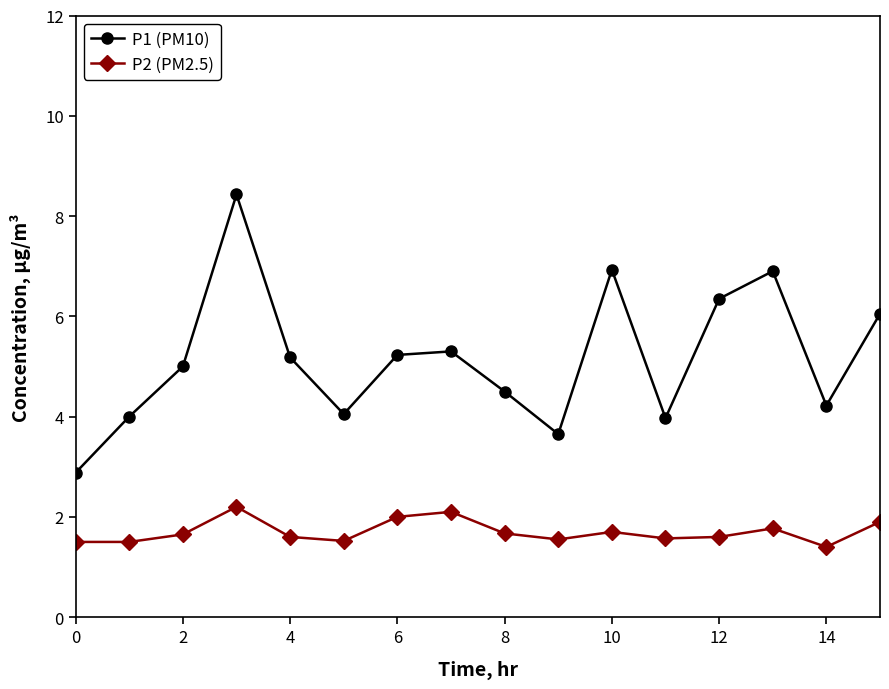

Which series has the largest range (max minus min)?

P1 (PM10)